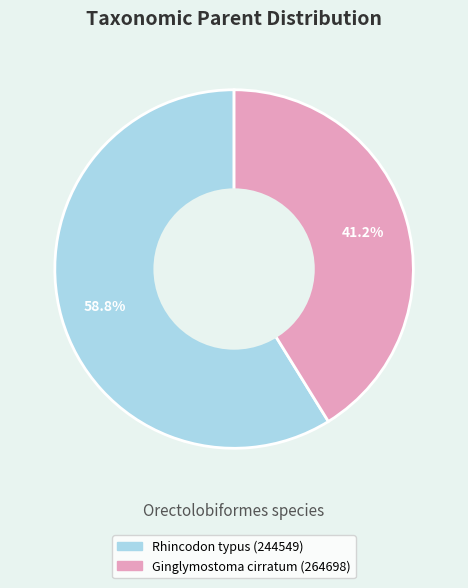

To the nearest percent, what is the average slice percentage?

50%